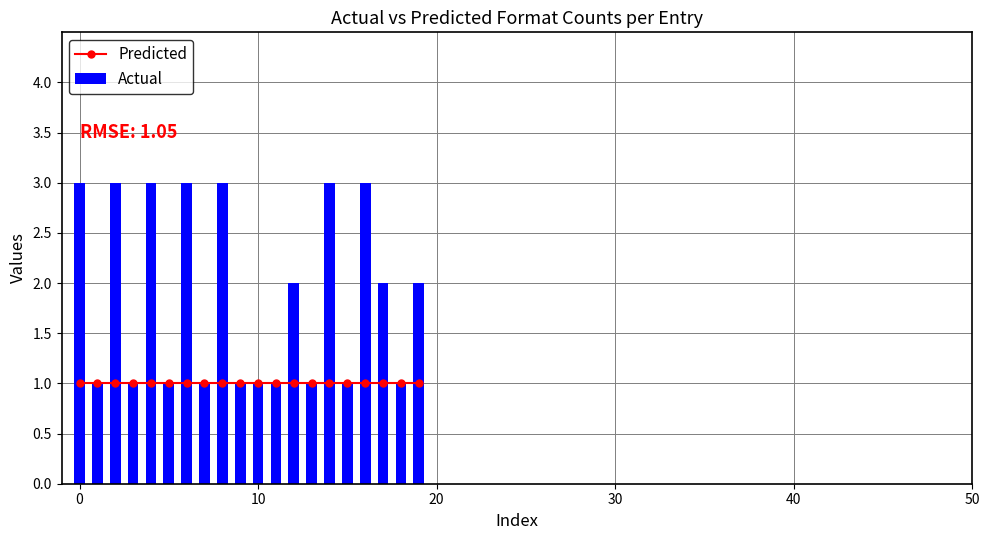

What is the highest value of the Actual series?

3